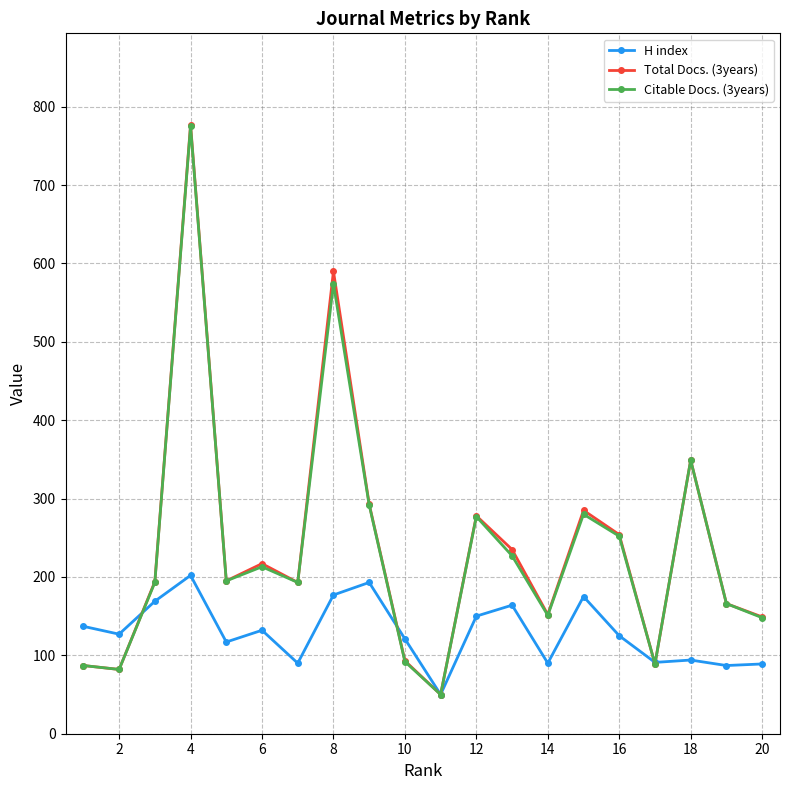

What is the minimum value shown in the chart?

50